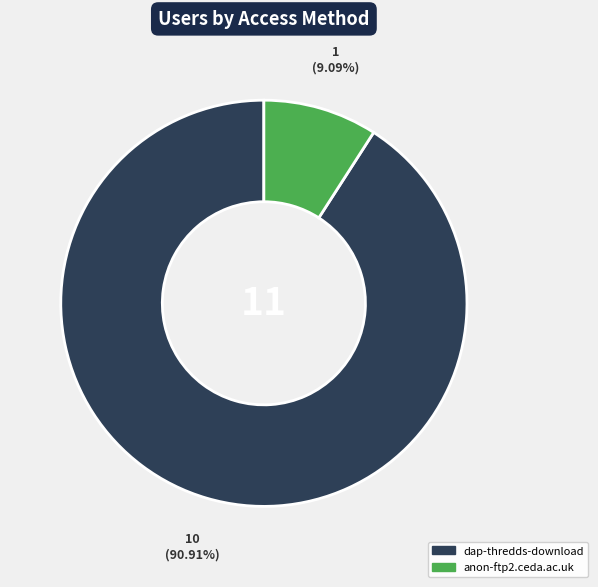

To the nearest percent, what is the difference between the largest and smallest slice percentages?

82%